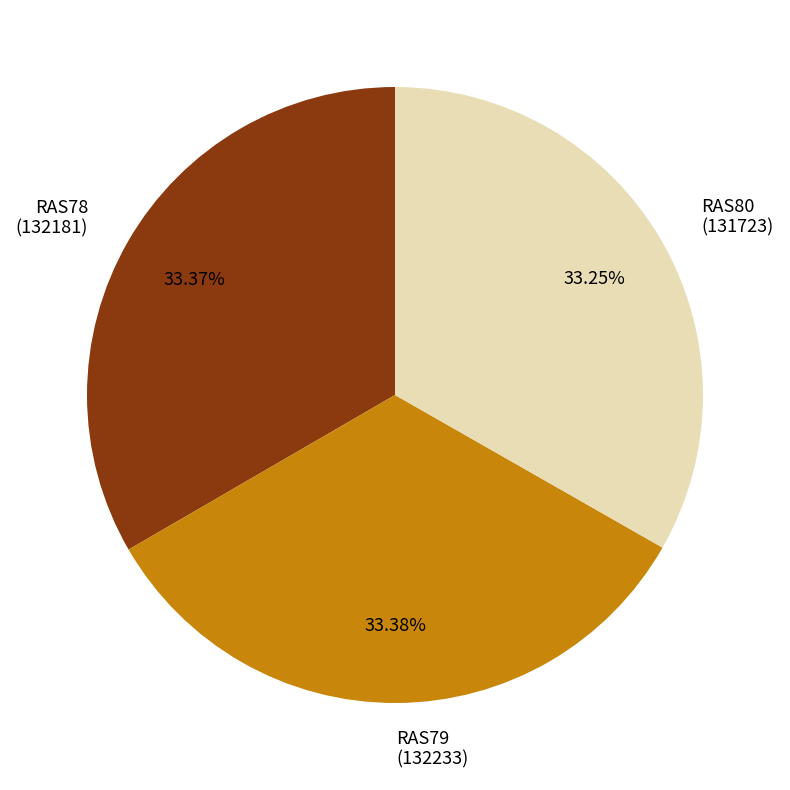

Count the number of slices in the pie.

3